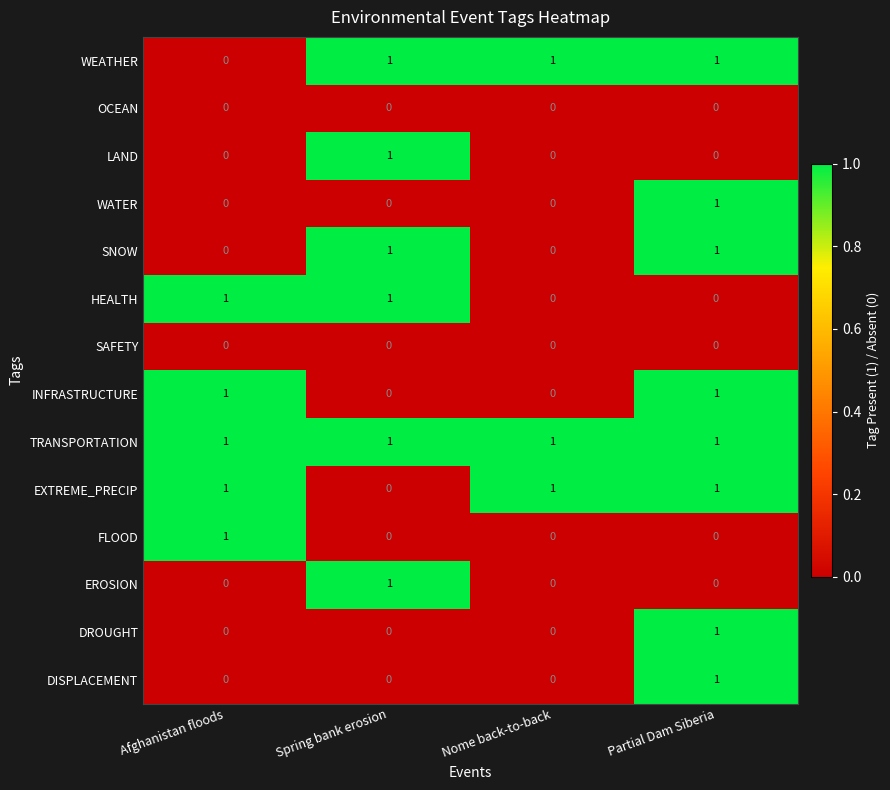

How many distinct data groups are displayed?

14